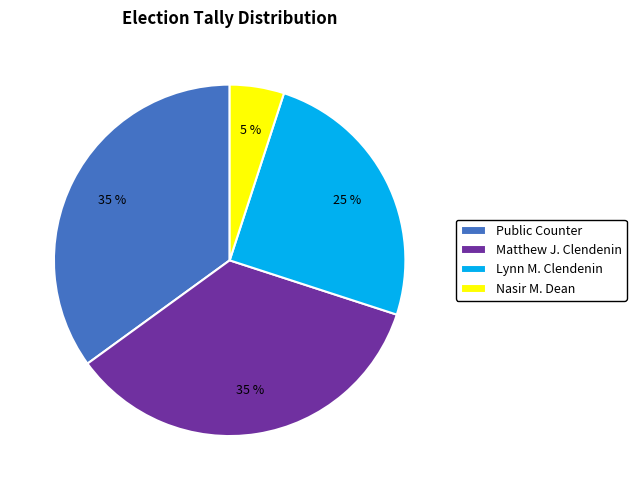

To the nearest percent, what percentage of the pie is Lynn M. Clendenin?

25%